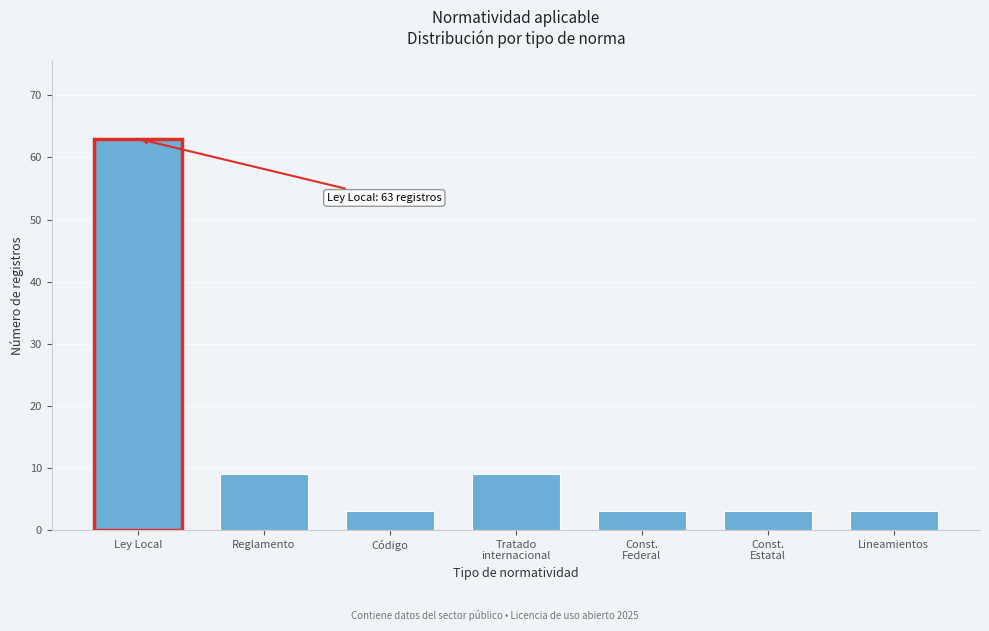

Reading left to right, list all the values displayed in this chart.

63	9	3	9	3	3	3